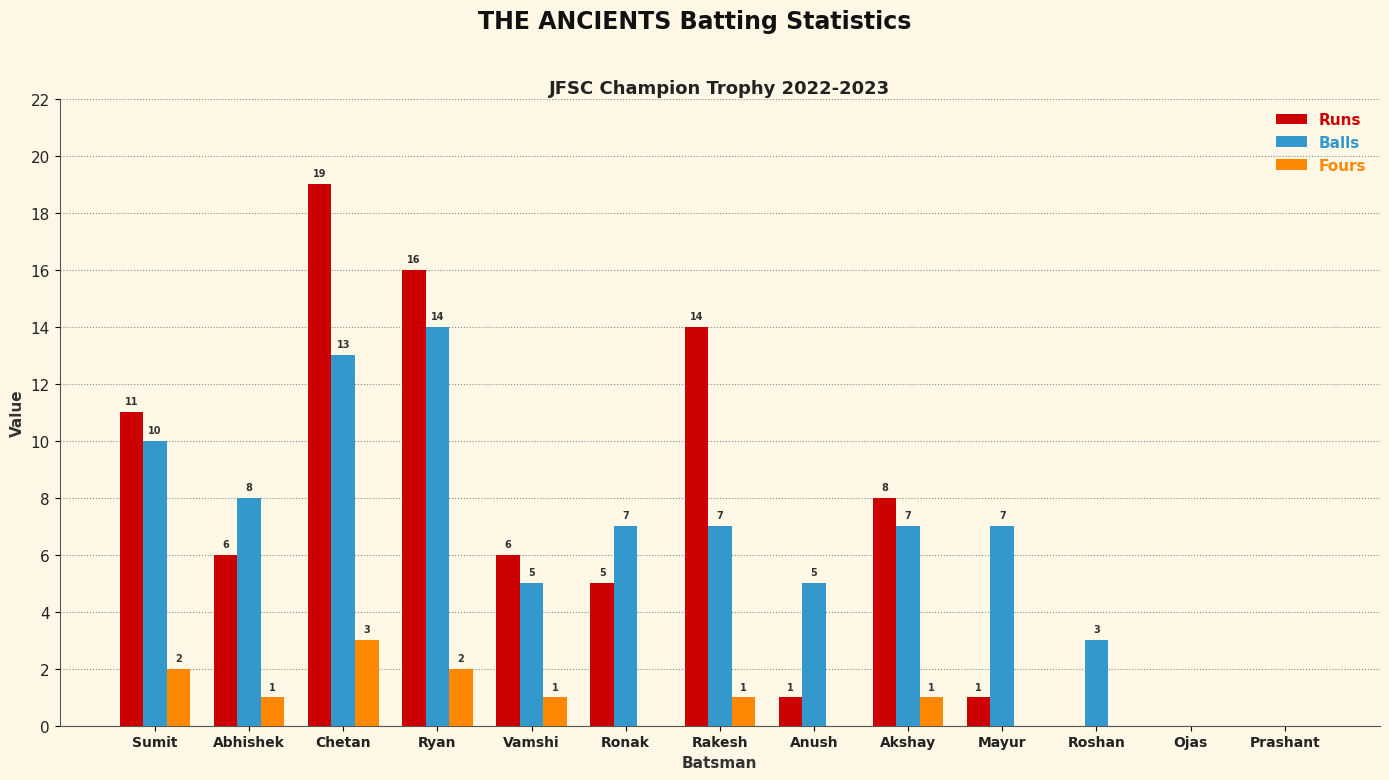

The value of Balls at Vamshi is 1. True or false?

False